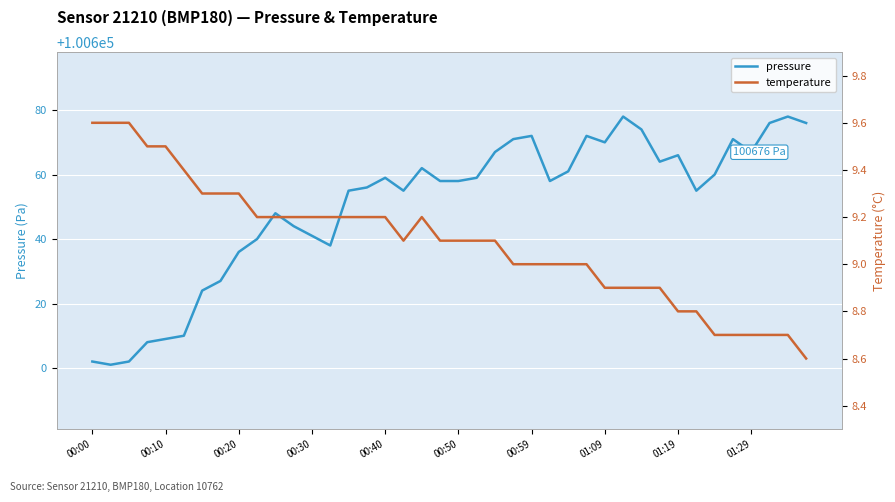

The temperature series shows 3.3 at 33. True or false?

False